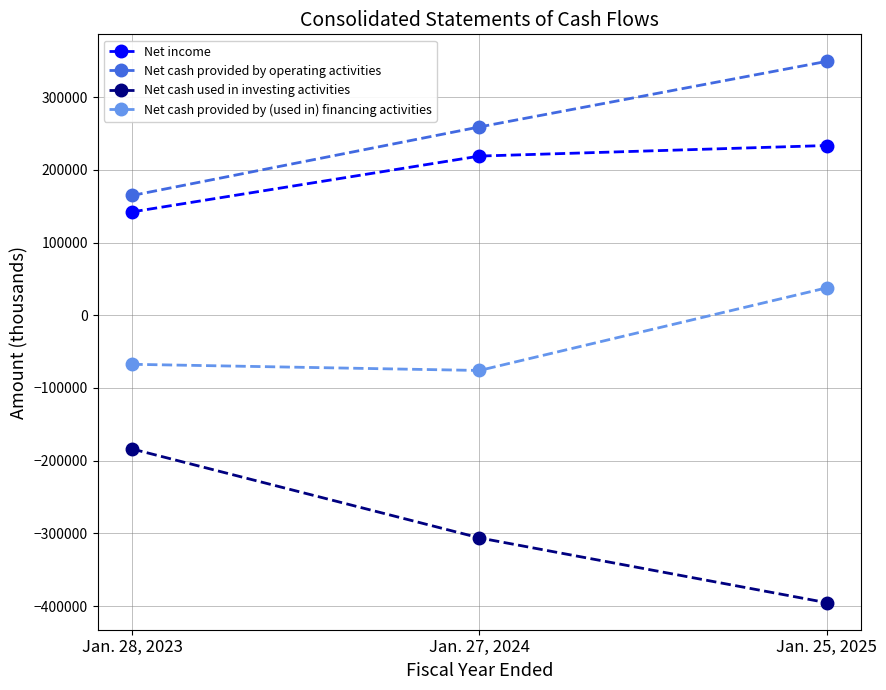

At which category is the sum across all series the highest?

Jan. 25, 2025